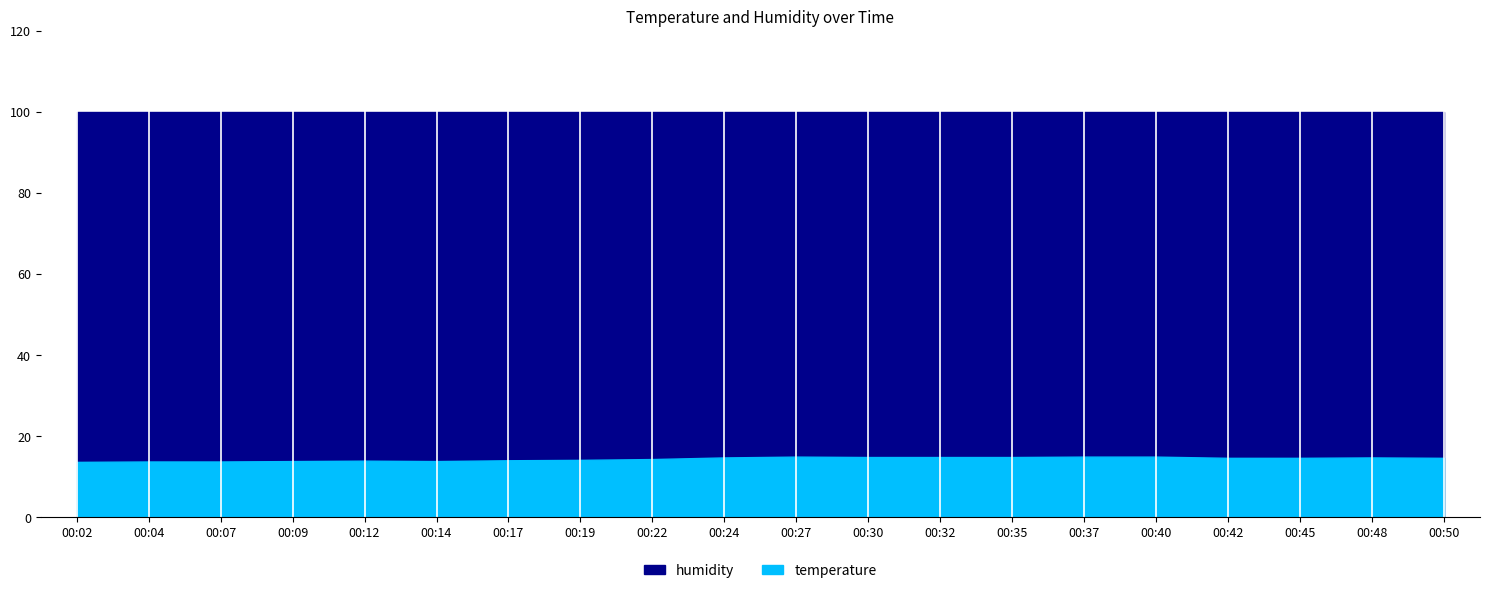

True or false: humidity has a value of 51.3 at 00:22.

False